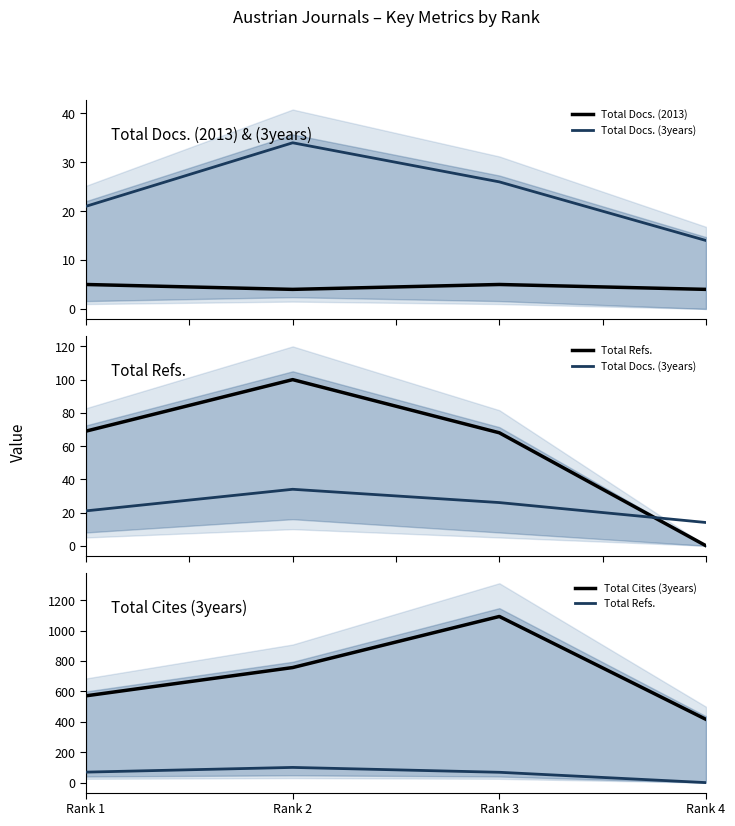

What is the value of the Total Cites (3years) point at the 2nd from the left?

757